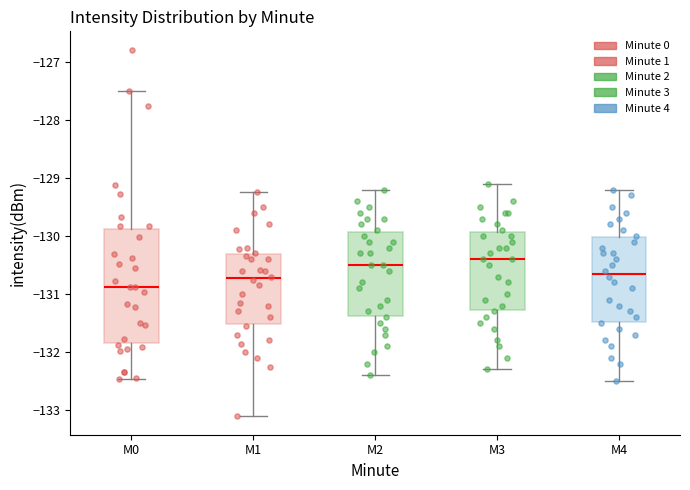

Reading left to right, read every box against the y-axis: the position of its median line, the range the box covers, and the ends of its whiskers. The values are not printed on the chart, so give them approximately, as read against the axis.

M0: median -130.9, box -131.9 to -129.9, whiskers -132.5 to -127.5
M1: median -130.7, box -131.5 to -130.3, whiskers -133.1 to -129.2
M2: median -130.5, box -131.4 to -129.9, whiskers -132.4 to -129.2
M3: median -130.4, box -131.3 to -129.9, whiskers -132.3 to -129.1
M4: median -130.6, box -131.5 to -130.0, whiskers -132.5 to -129.2